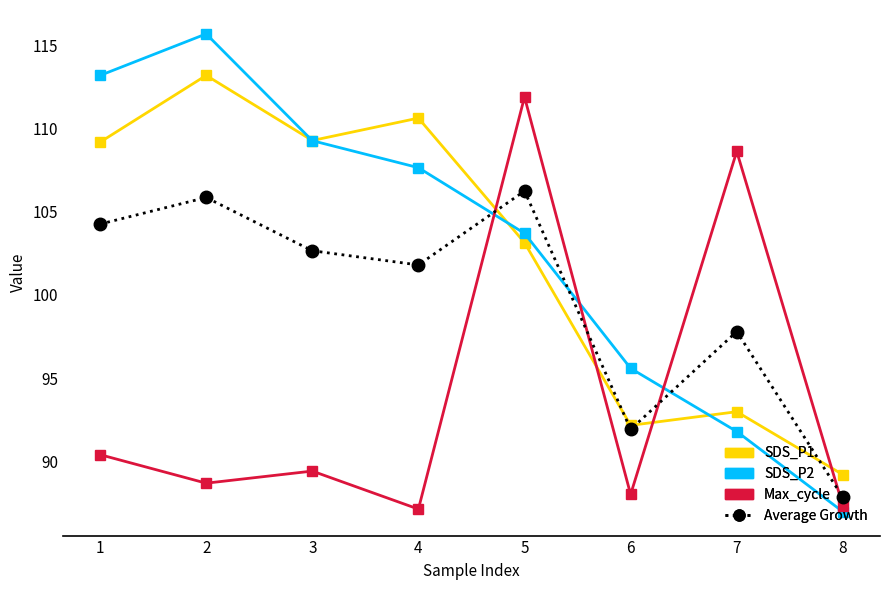

What is the highest value of the SDS_P1 series?

113.2